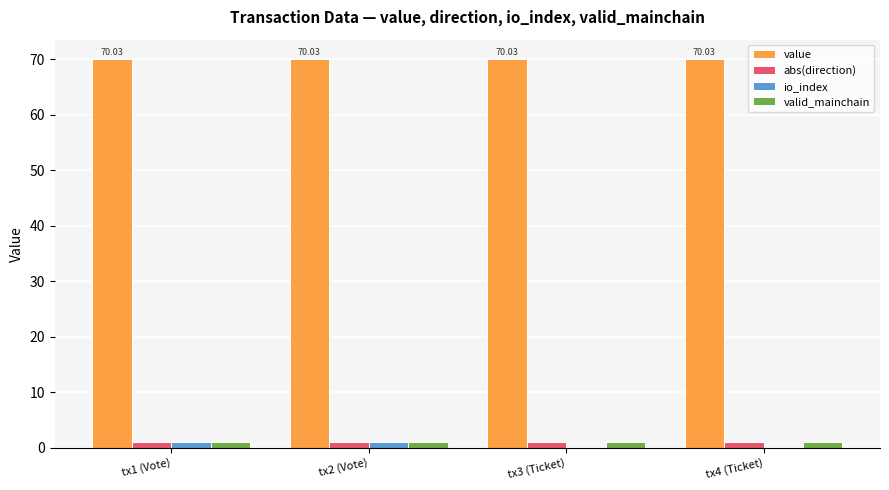

Which series has the largest total across all categories?

value